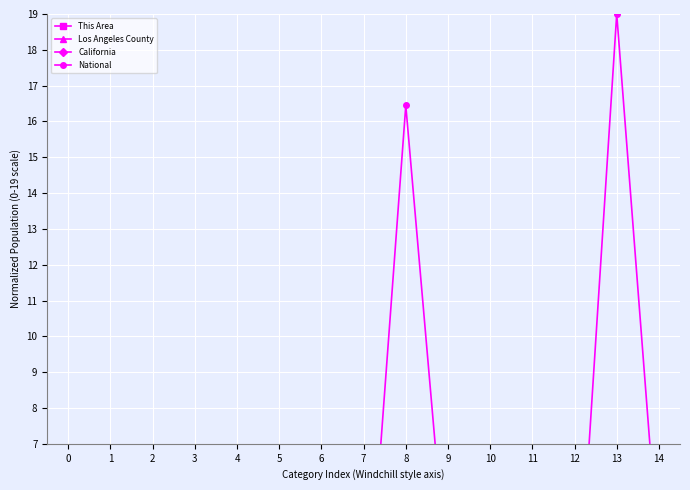

Which series changed the most between 5 and 12?

National